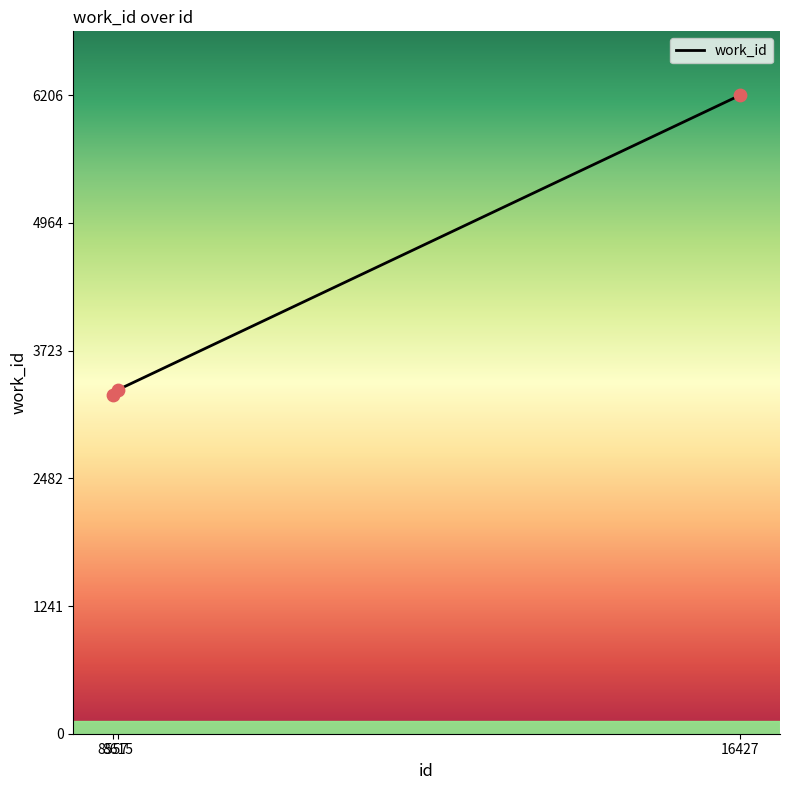

What is the change in value from 8615 to 16427?

+2864